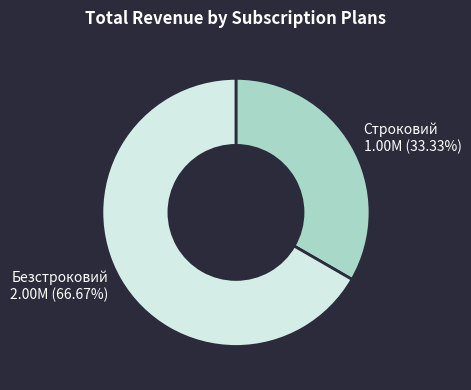

Which category accounts for the majority?

Безстроковий